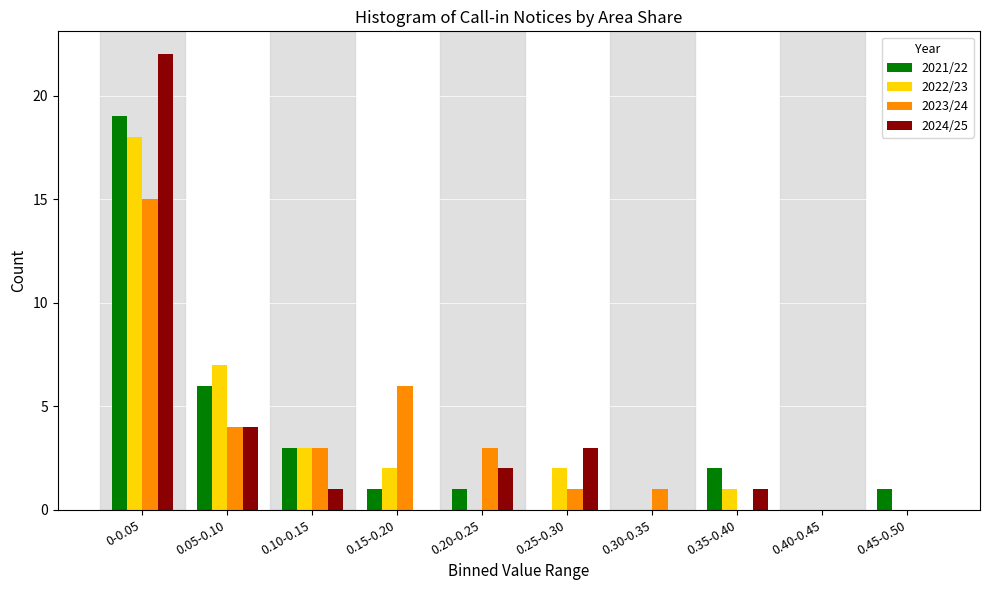

What is the sum of all 2022/23 values?

33